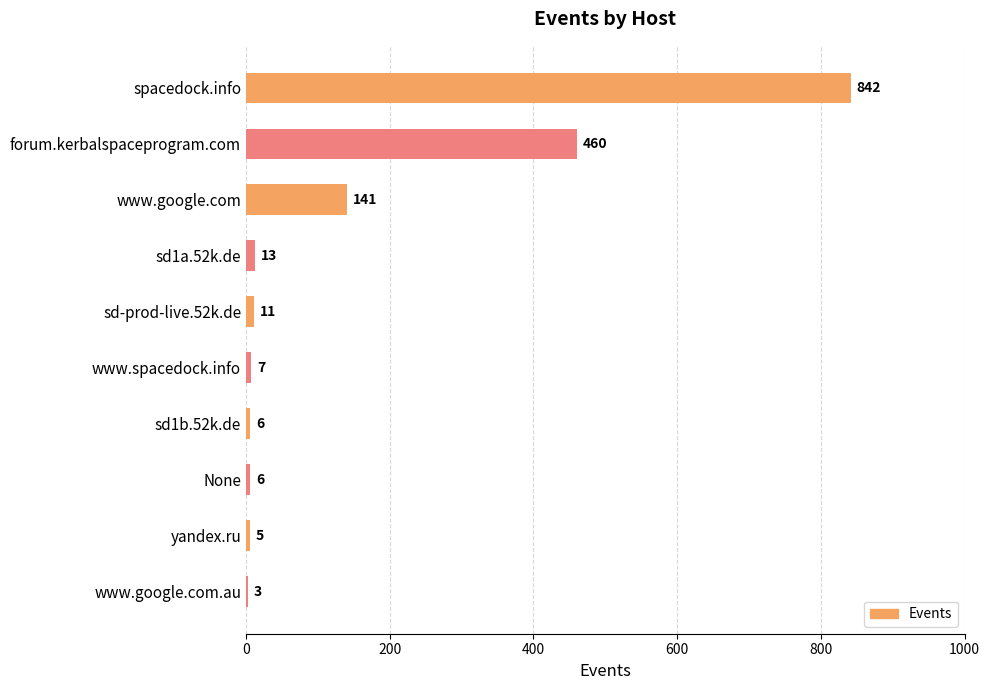

The value at yandex.ru is 5. True or false?

True